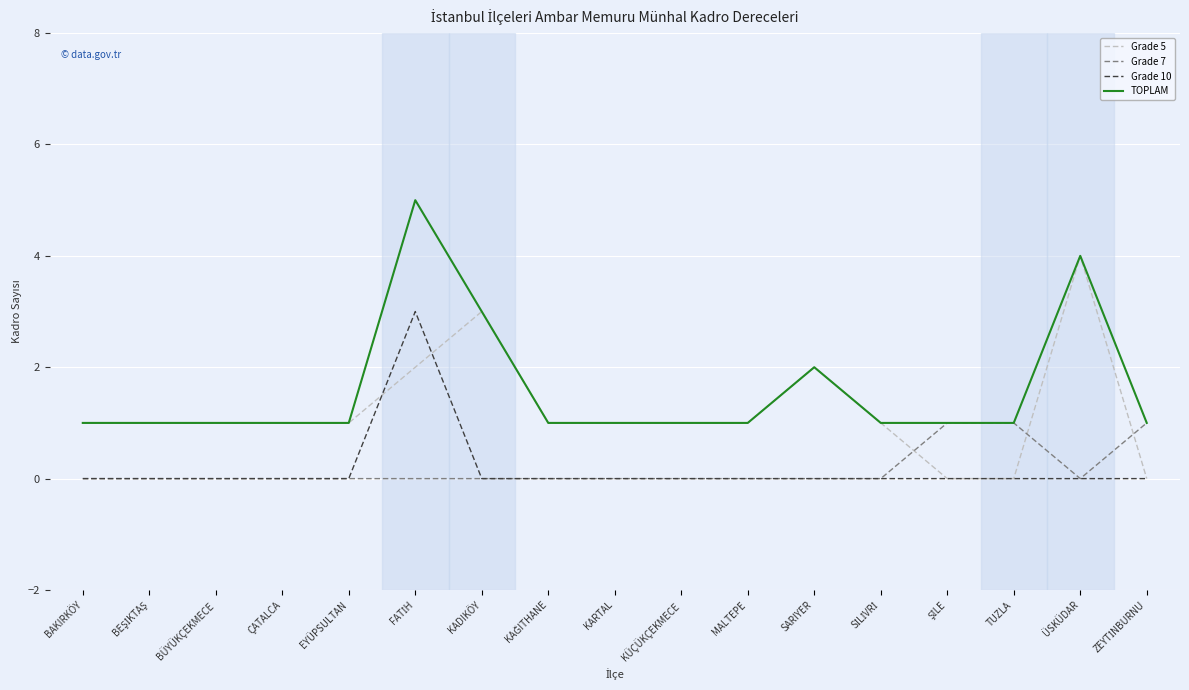

Does the chart have visible grid lines?

Yes